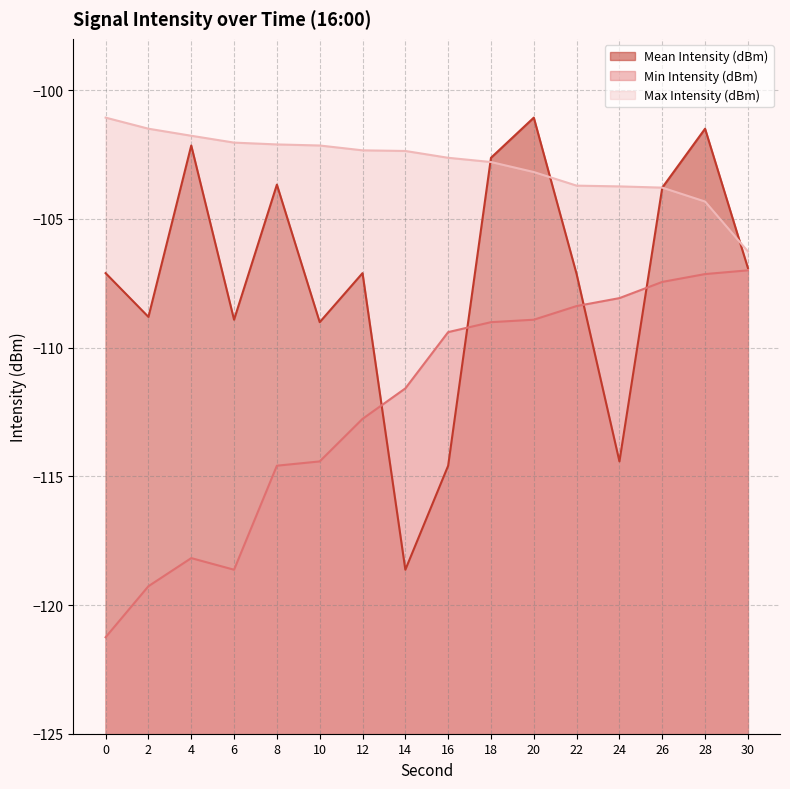

What is the average value of the Max Intensity (dBm) series?

-102.9